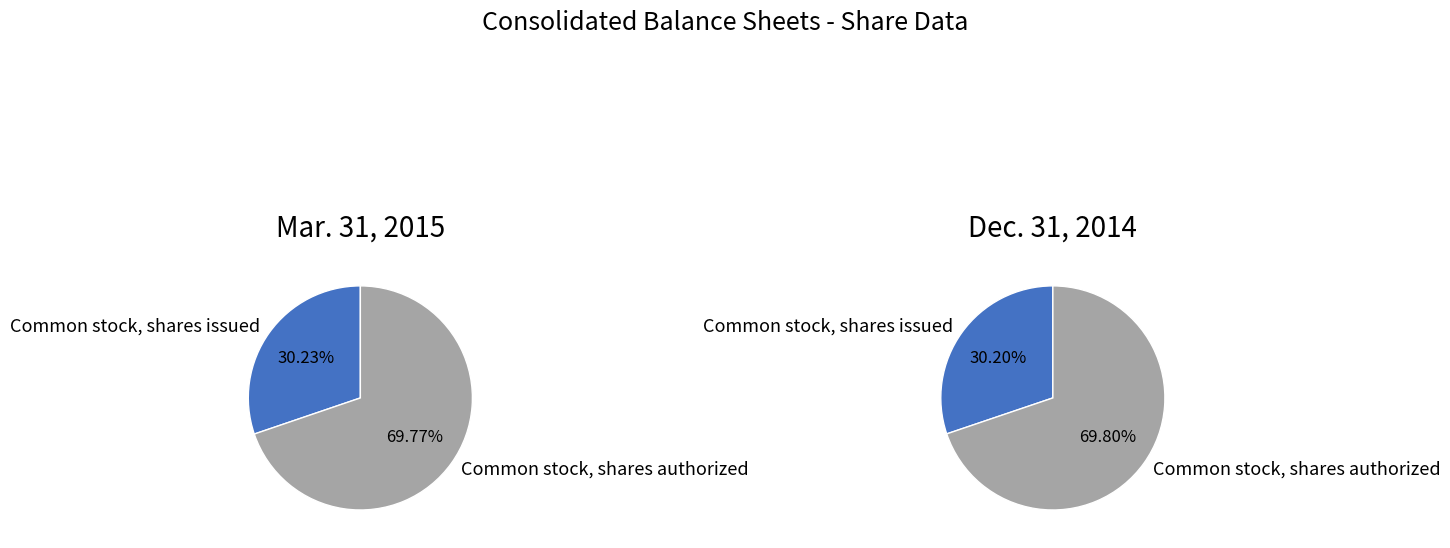

Which category has the biggest portion of the pie?

Common stock, shares authorized